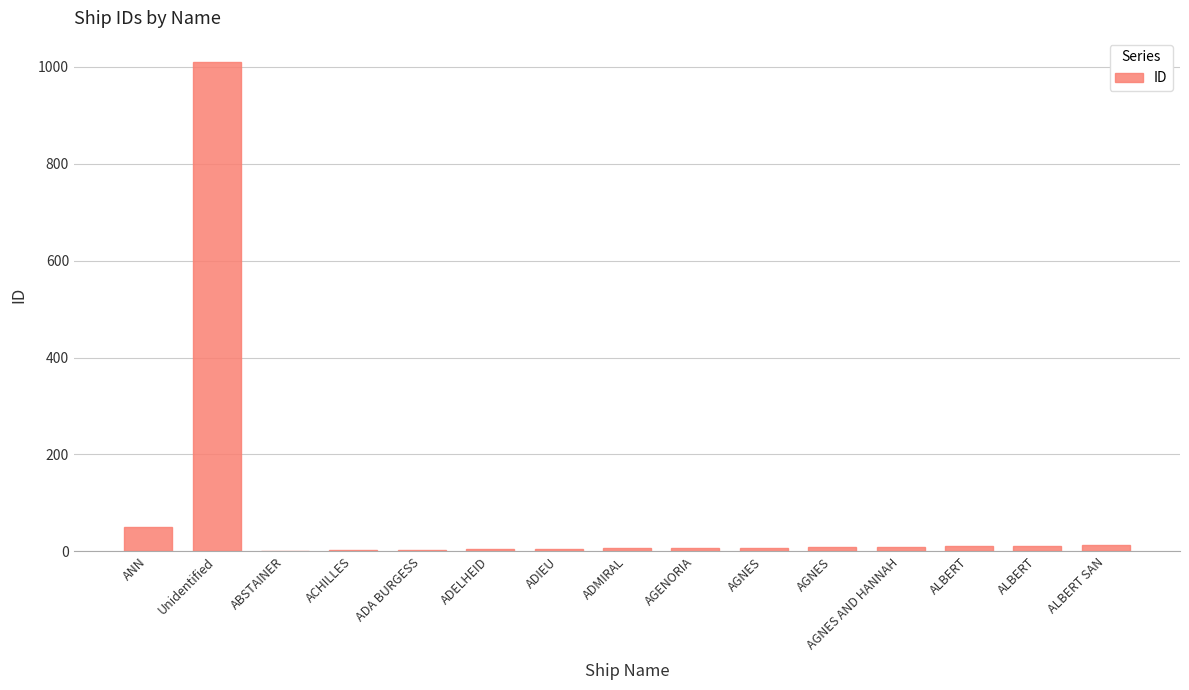

Are the bars horizontal?

No